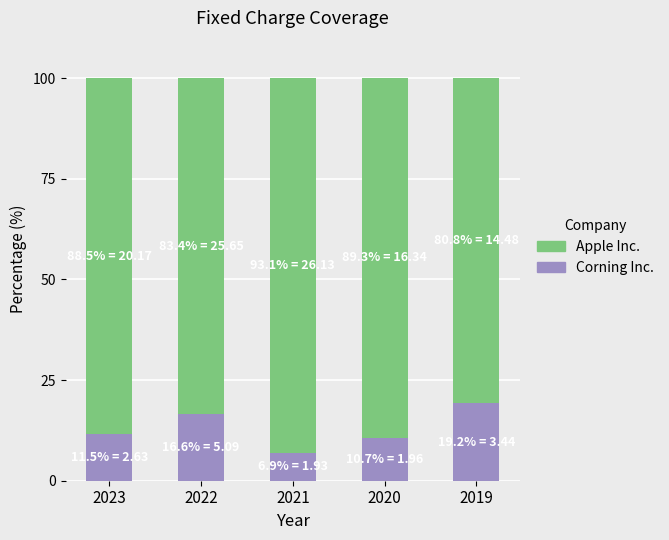

What is the total value across all series at 2023?

100.0